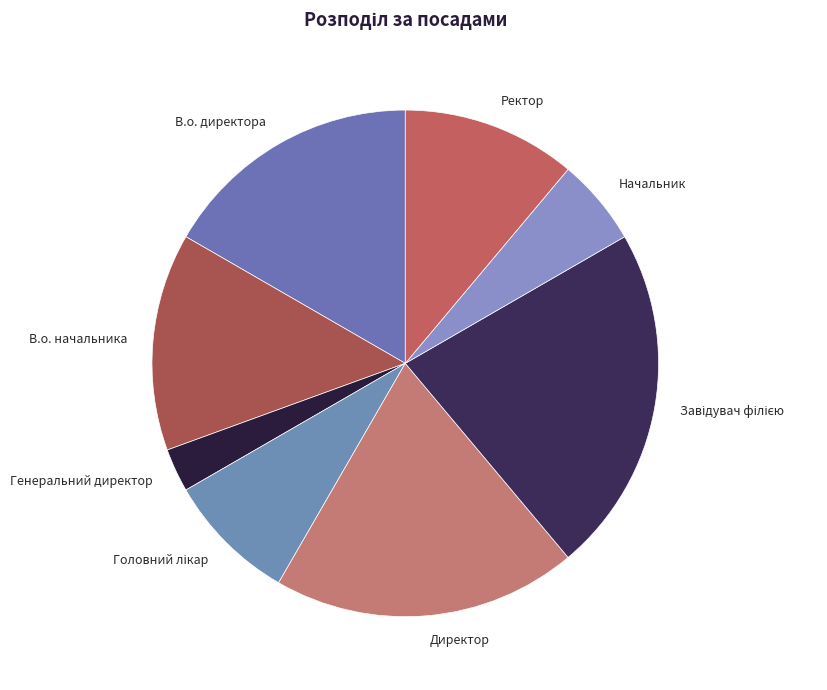

Does Ректор represent more than half of the total?

No